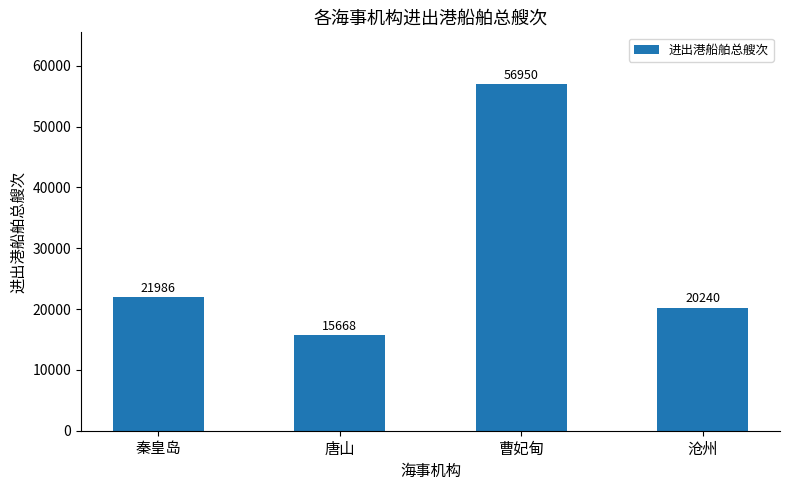

What is the difference between the values at 沧州 and 曹妃甸?

36710